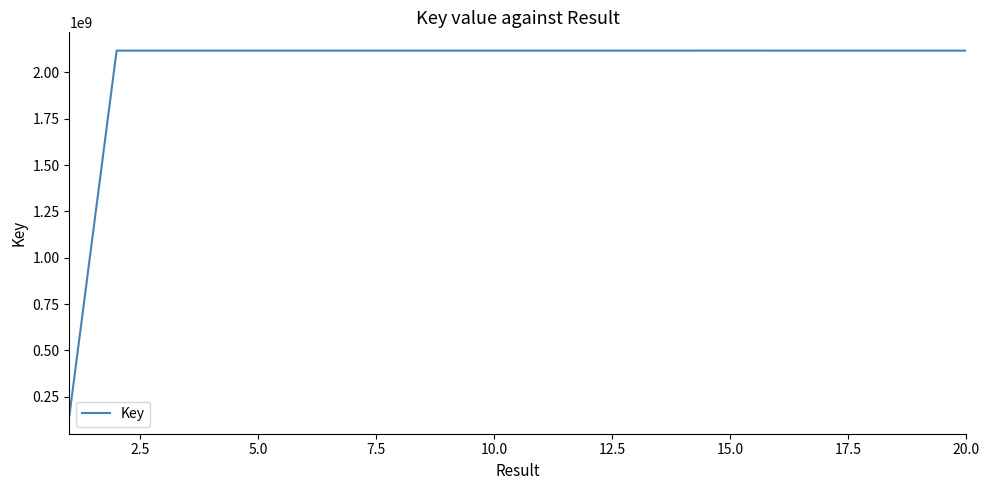

How many lines are shown in the chart?

1